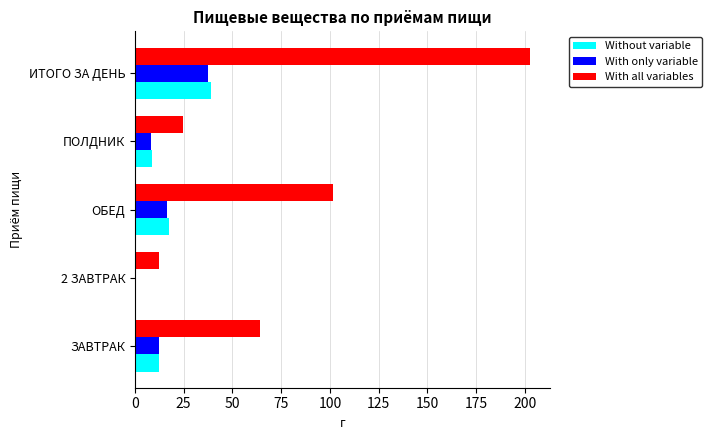

What is the approximate value of With only variable at ЗАВТРАК?

12.6